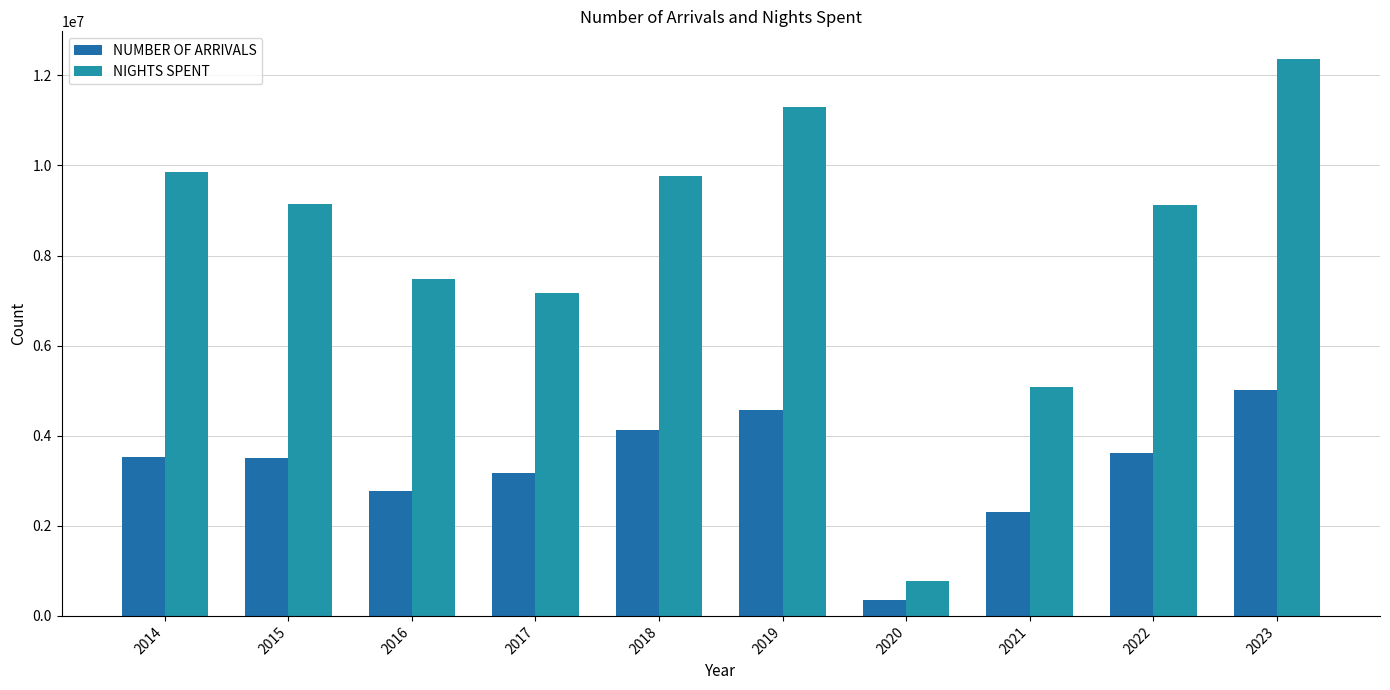

List the series in order of their overall mean, highest first.

NIGHTS SPENT, NUMBER OF ARRIVALS